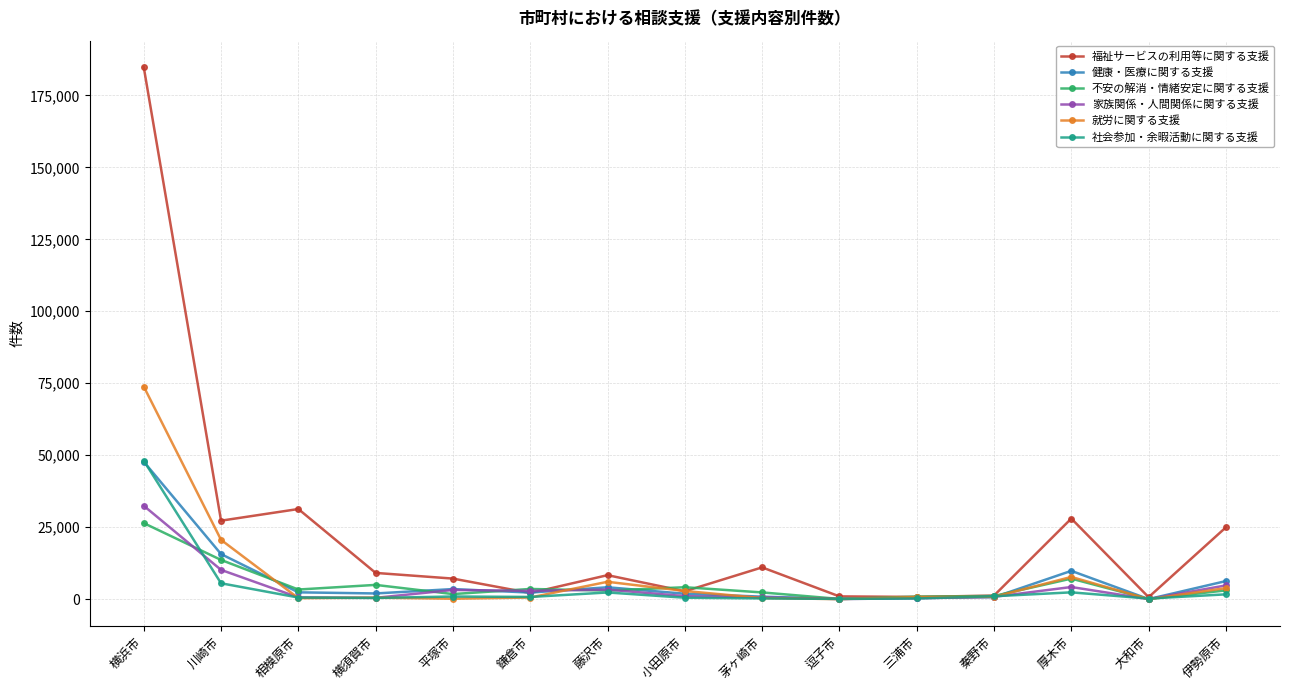

What is the highest value of the 家族関係・人間関係に関する支援 series?

32464